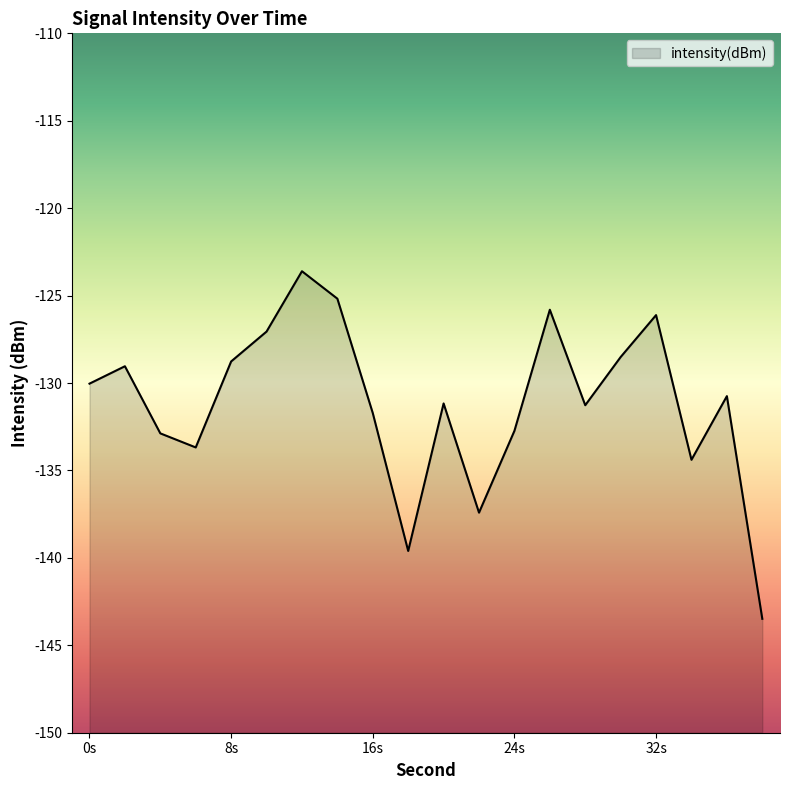

What is the greatest value displayed?

-123.6